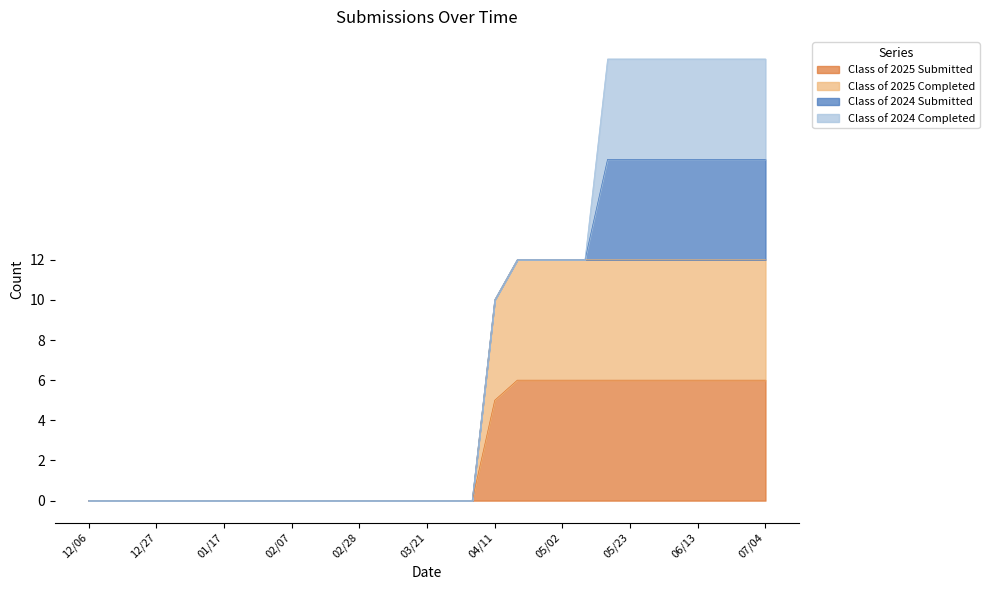

True or false: Class of 2025 Completed and Class of 2025 Submitted cross at least once.

False